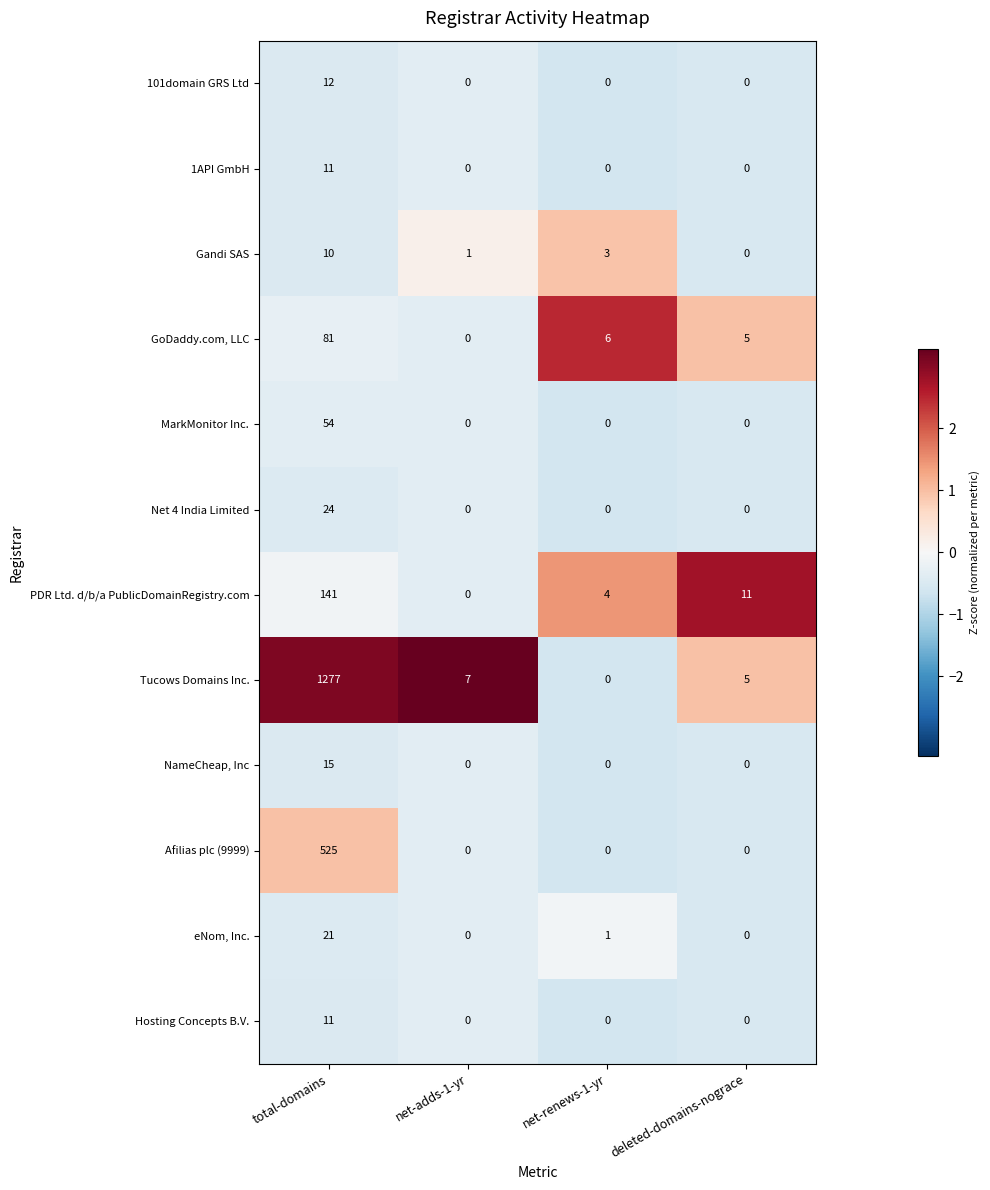

At which category is the sum across all series the highest?

total-domains